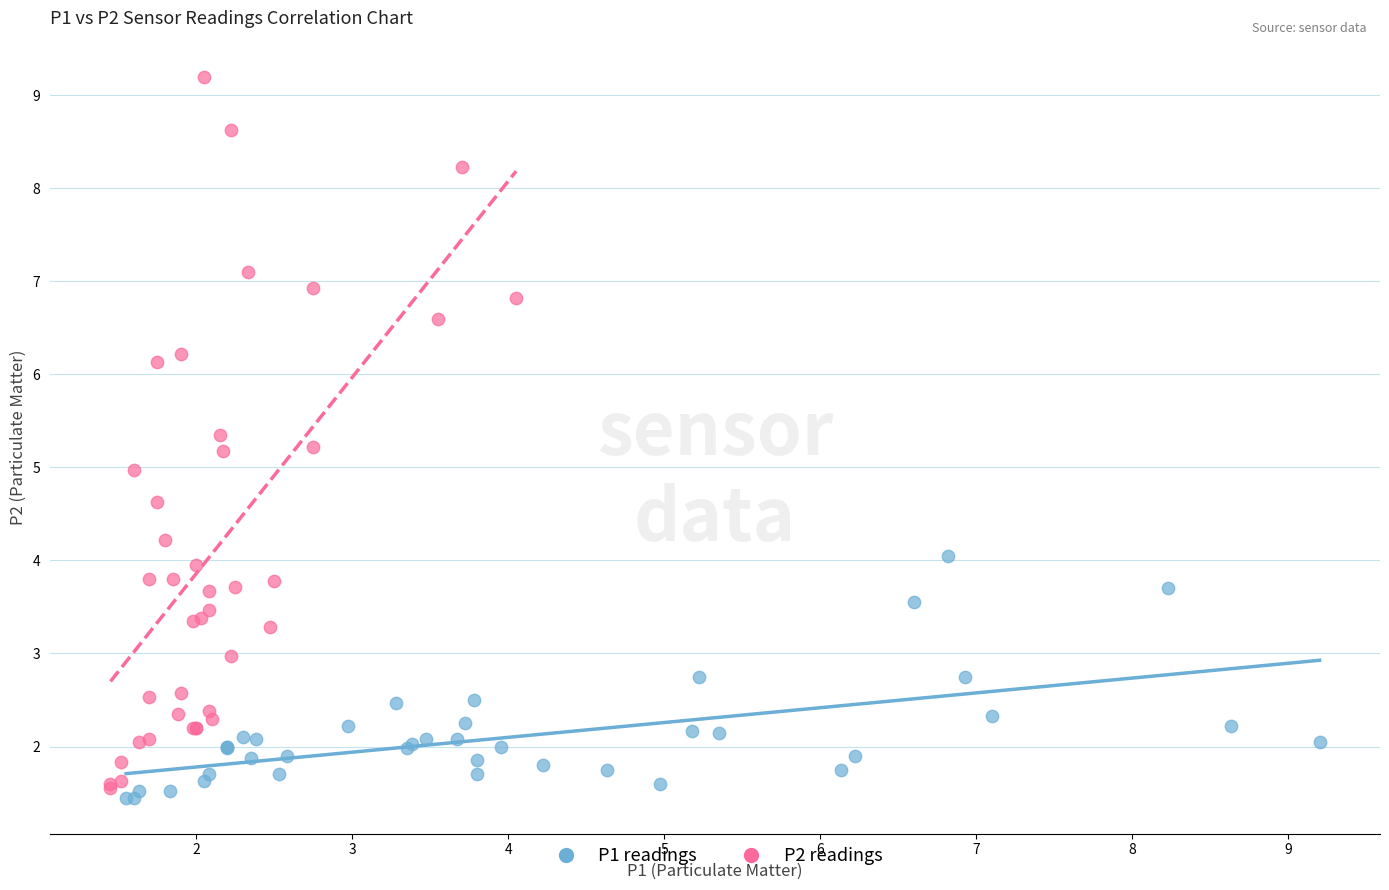

Which series contains the highest Y value?

P2 readings